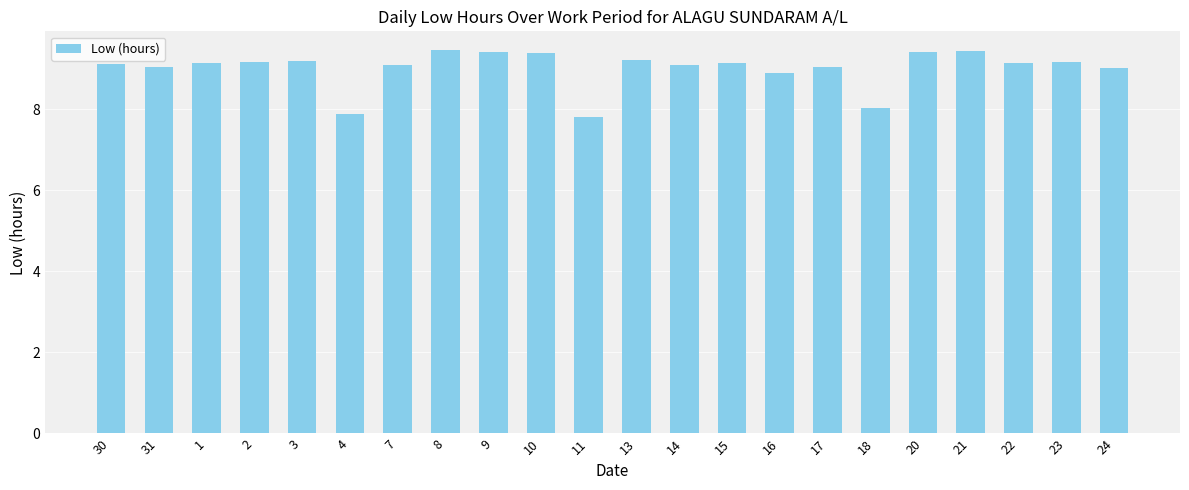

The value at 14 is 14.2. True or false?

False